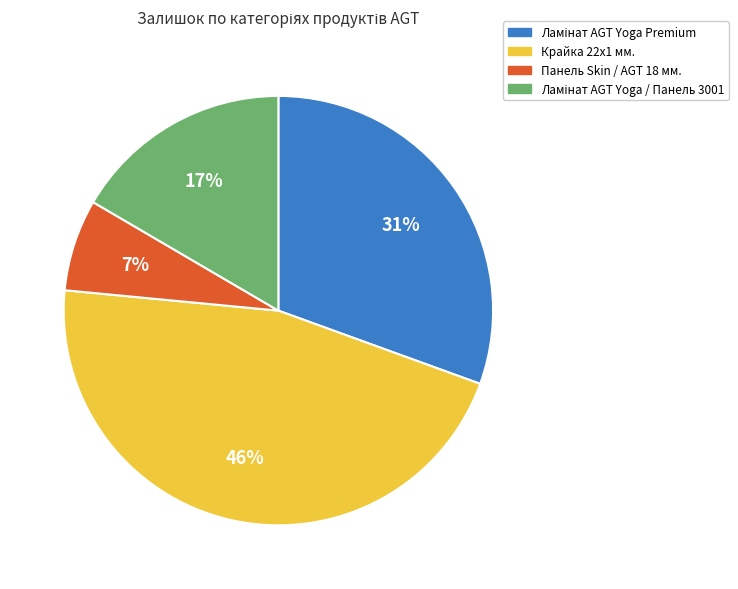

Which slice is the largest?

Крайка 22x1 мм.